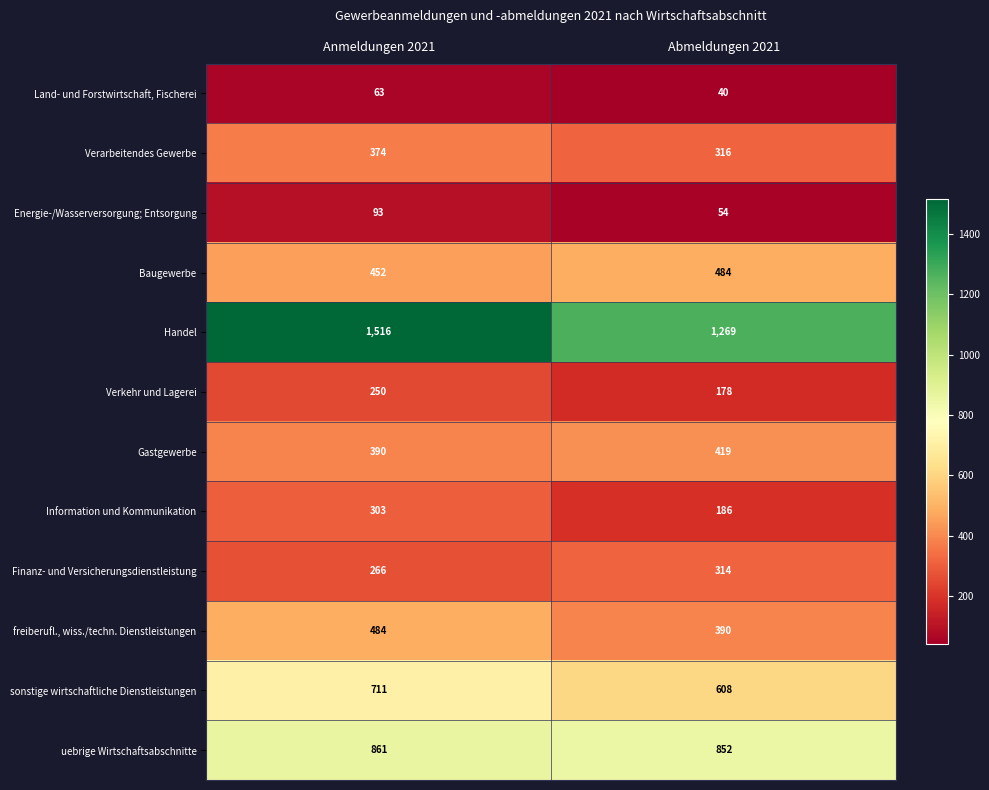

What is the minimum value shown in the chart?

40